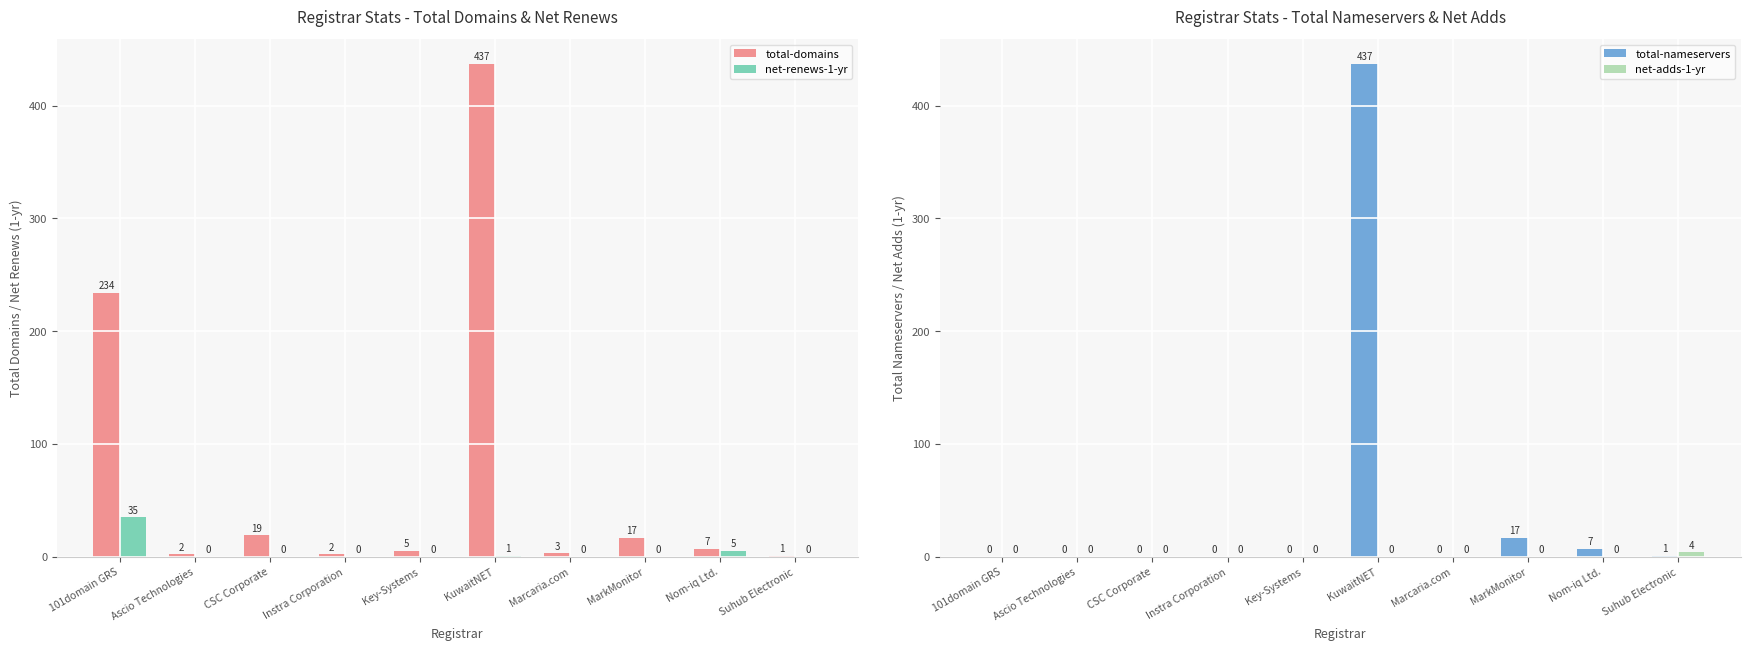

Does the chart contain stacked bars?

No